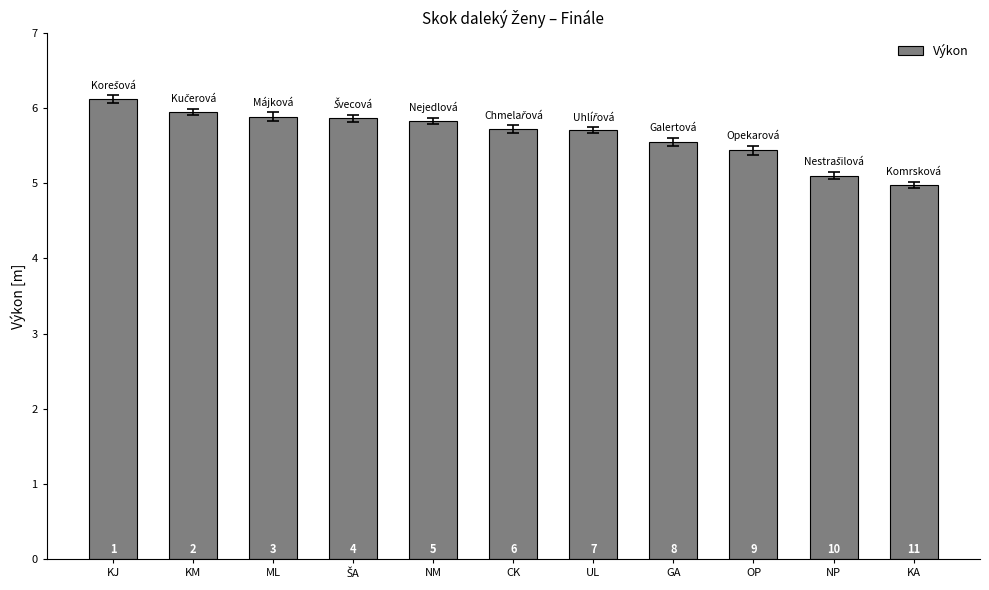

What is the difference between the maximum and minimum values?

1.1